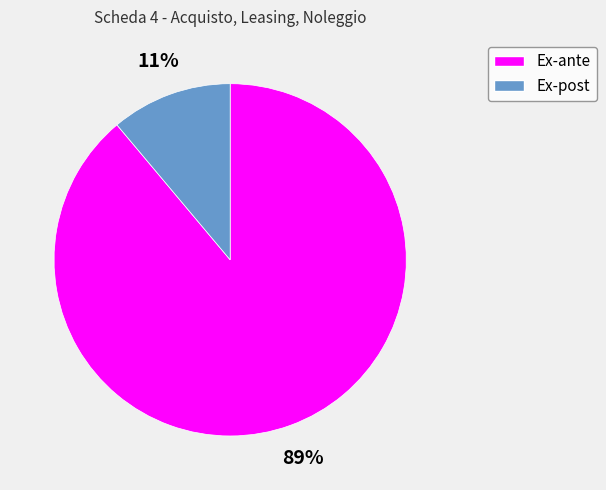

To the nearest percent, what is the difference between the largest and smallest slice percentages?

78%